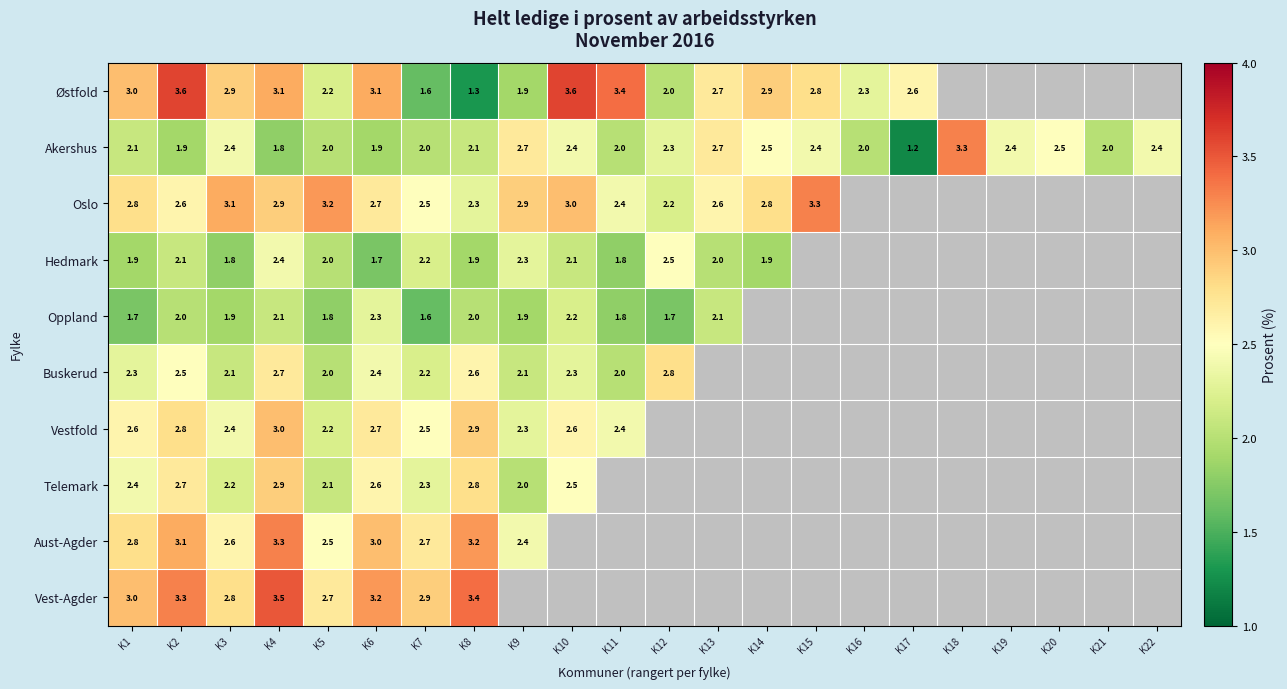

Is it true that Østfold equals 2.6 at K17?

True